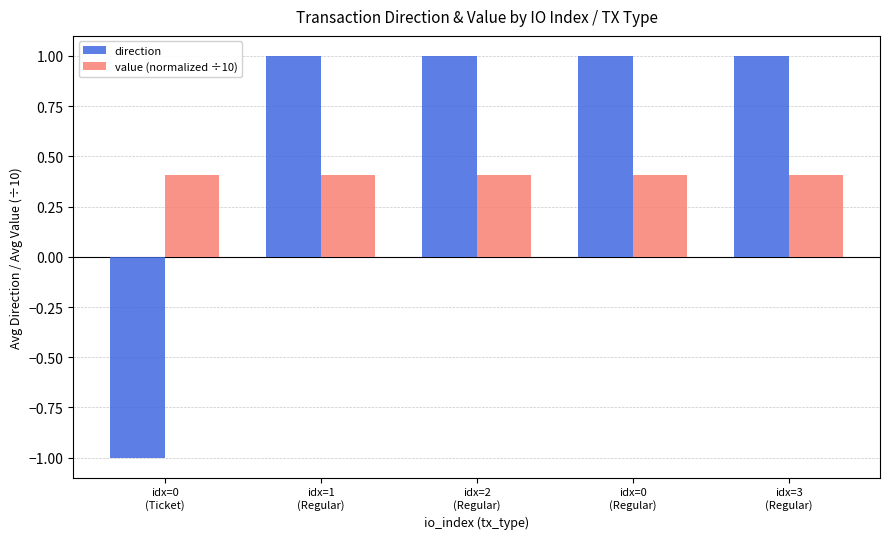

What is the maximum value shown in the chart?

1.0